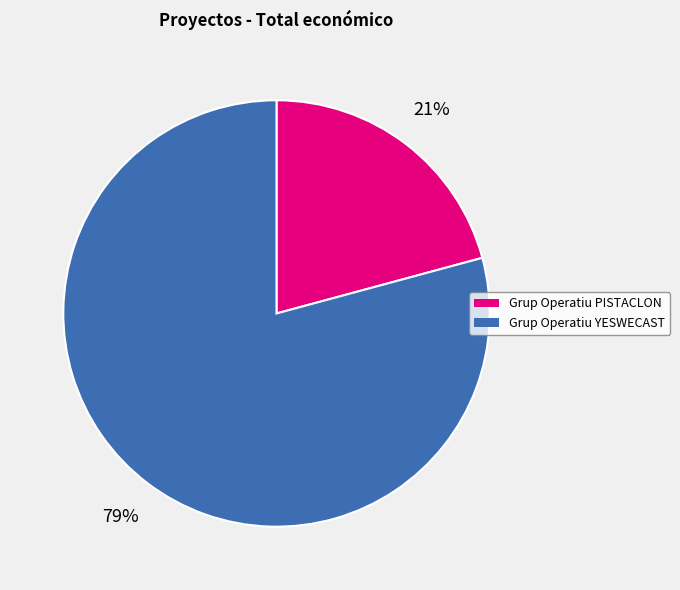

How many segments does this pie chart have?

2